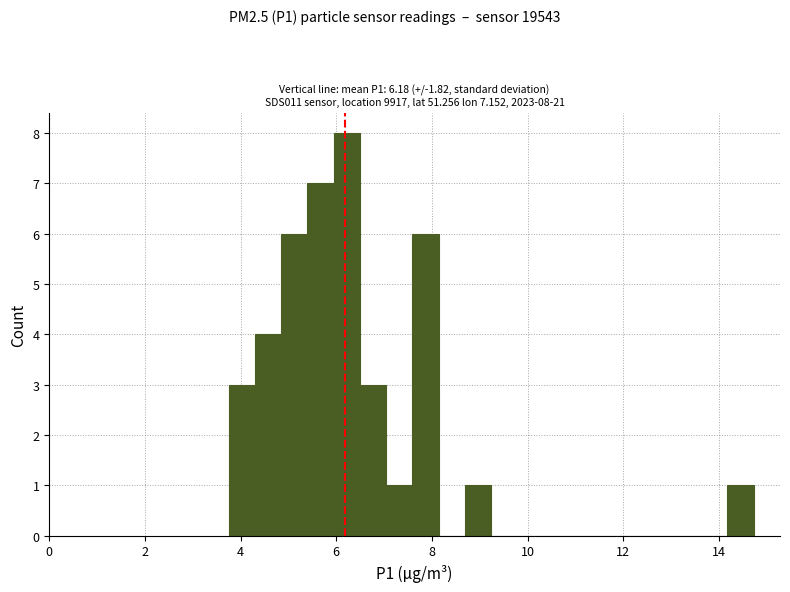

Read against the x-axis, roughly where is the centre of the tallest bar?

6.2